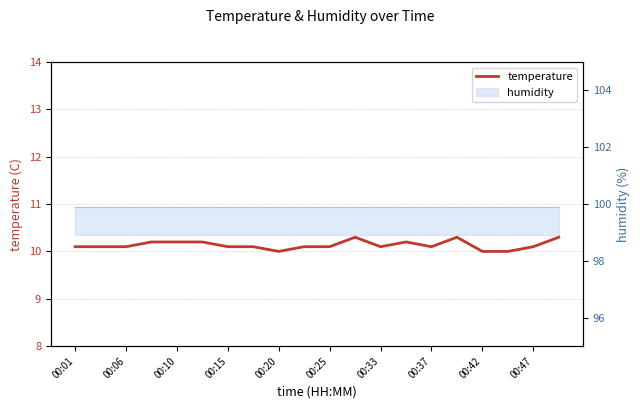

What value does the data have at 00:20?

10.0